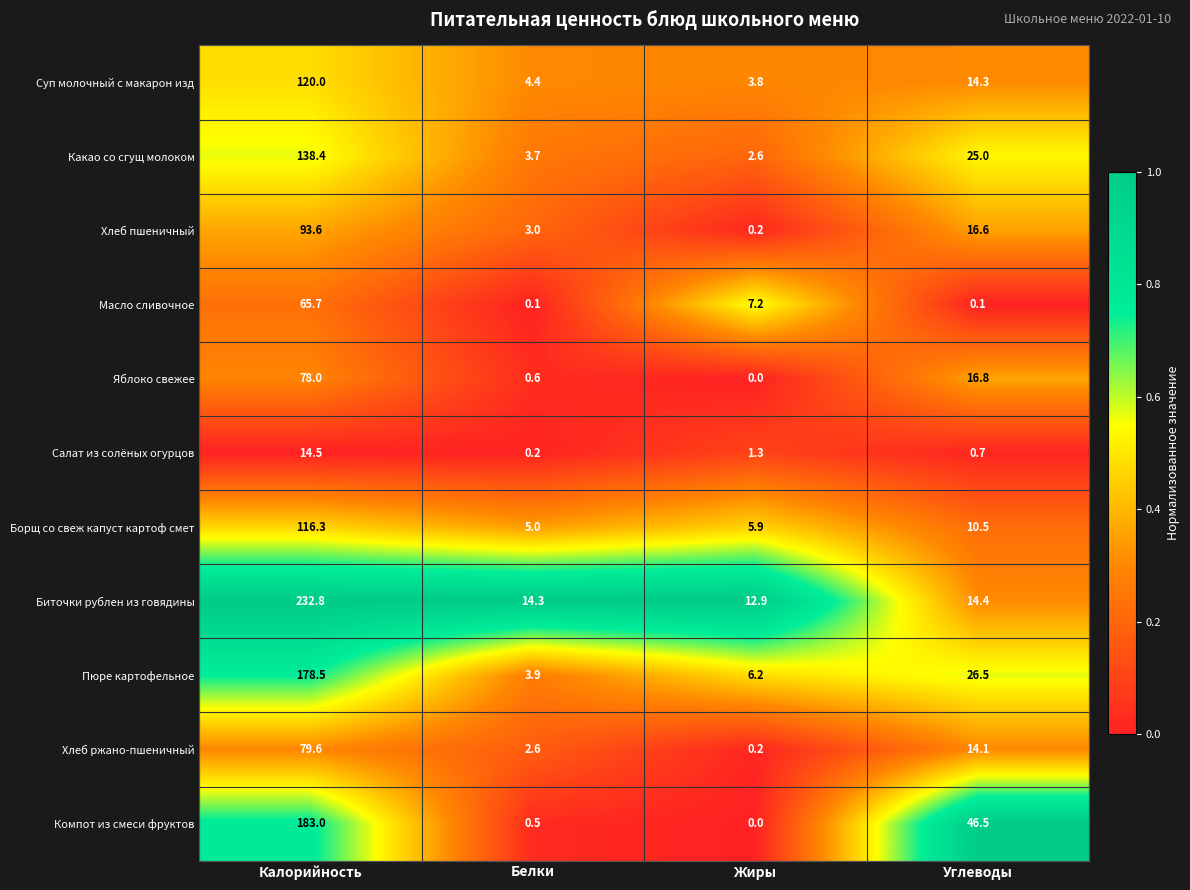

At how many categories does at least one series exceed 0?

4